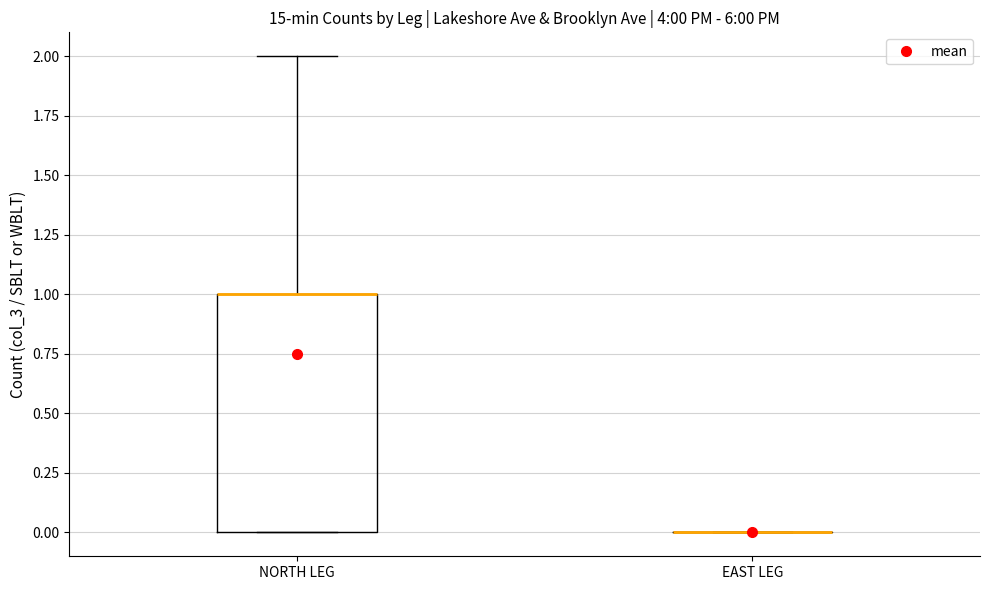

Which box is the tallest, from its lower edge to its upper edge?

NORTH LEG